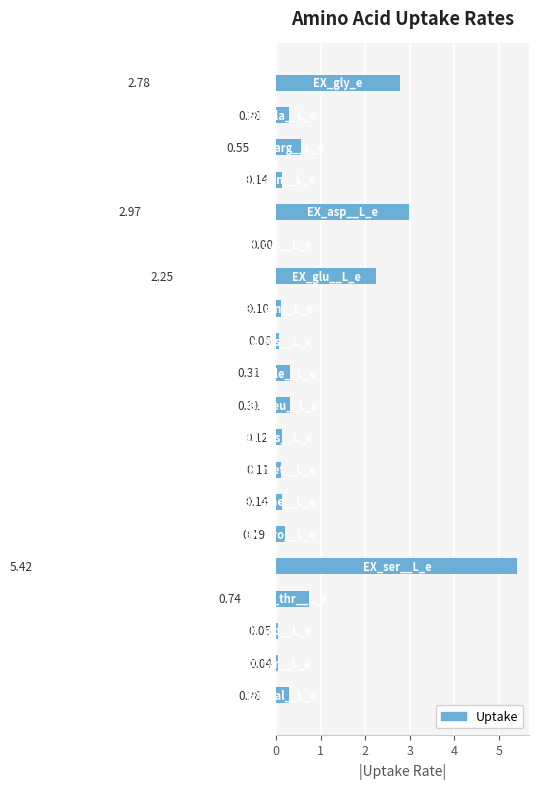

What is the sum of all values?

16.8